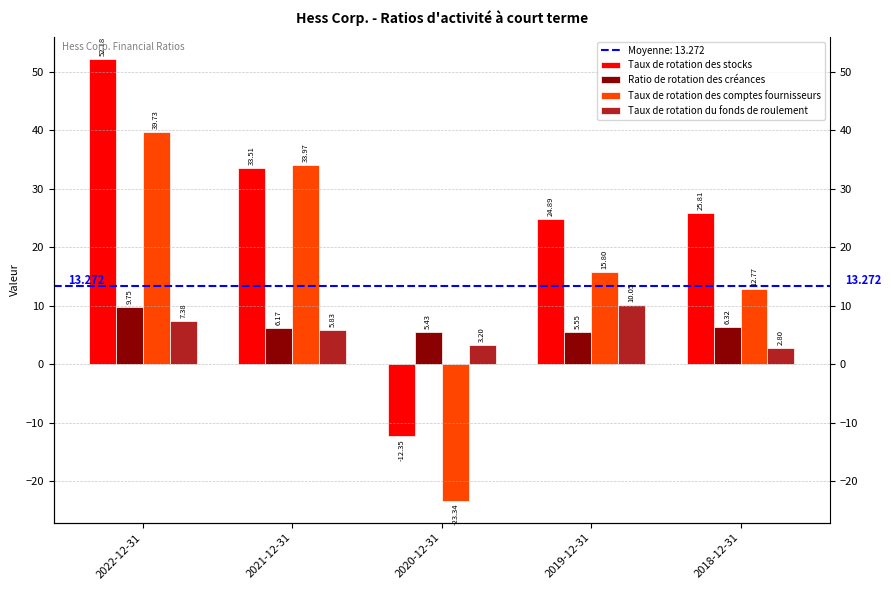

Reading left to right, list all the values displayed in this chart.

Taux de rotation des stocks: 52.2	33.5	-12.3	24.9	25.8
Ratio de rotation des créances: 9.8	6.2	5.4	5.5	6.3
Taux de rotation des comptes fournisseurs: 39.7	34.0	-23.3	15.8	12.8
Taux de rotation du fonds de roulement: 7.4	5.8	3.2	10.1	2.8